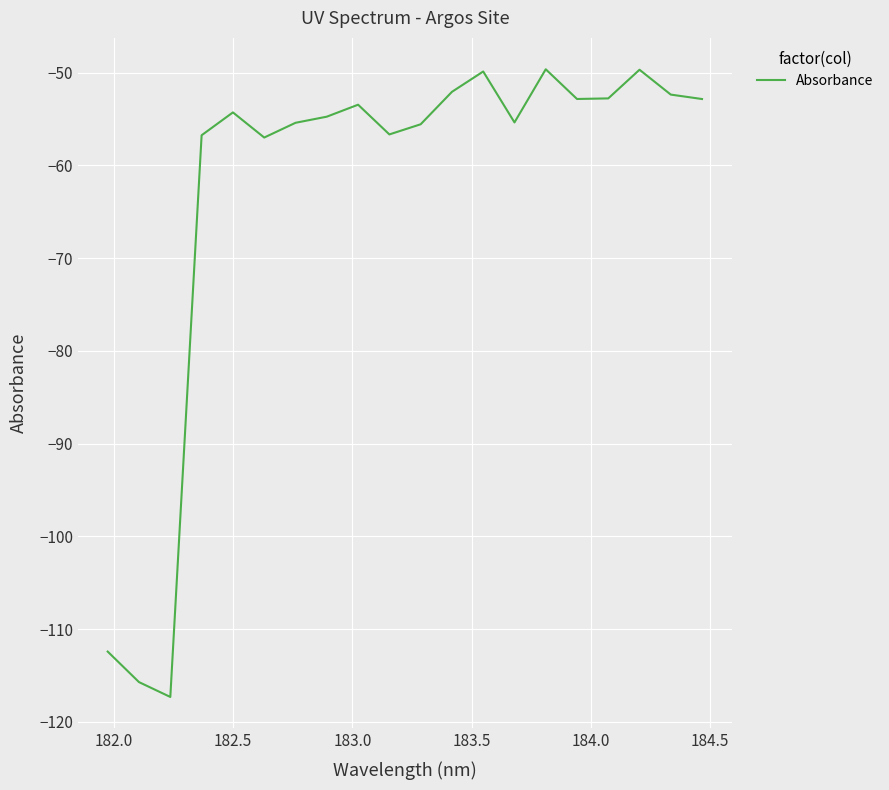

What is the difference between the maximum and minimum values?

67.7